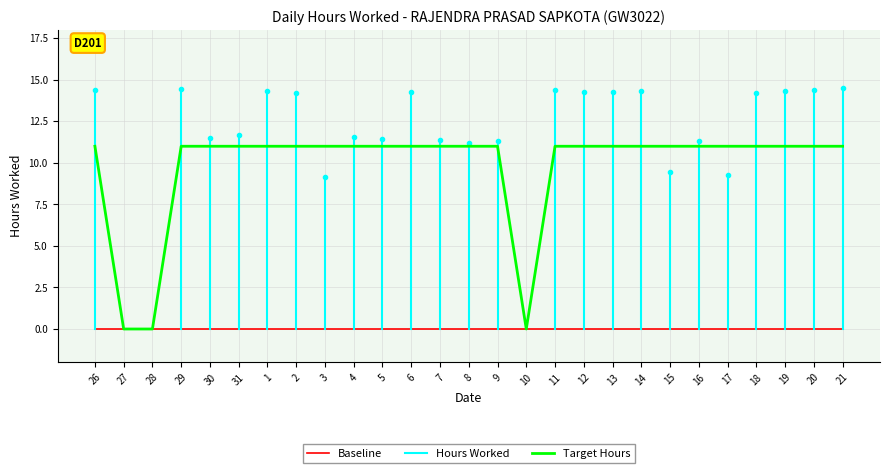

What is the difference between the highest and lowest values at 3?

11